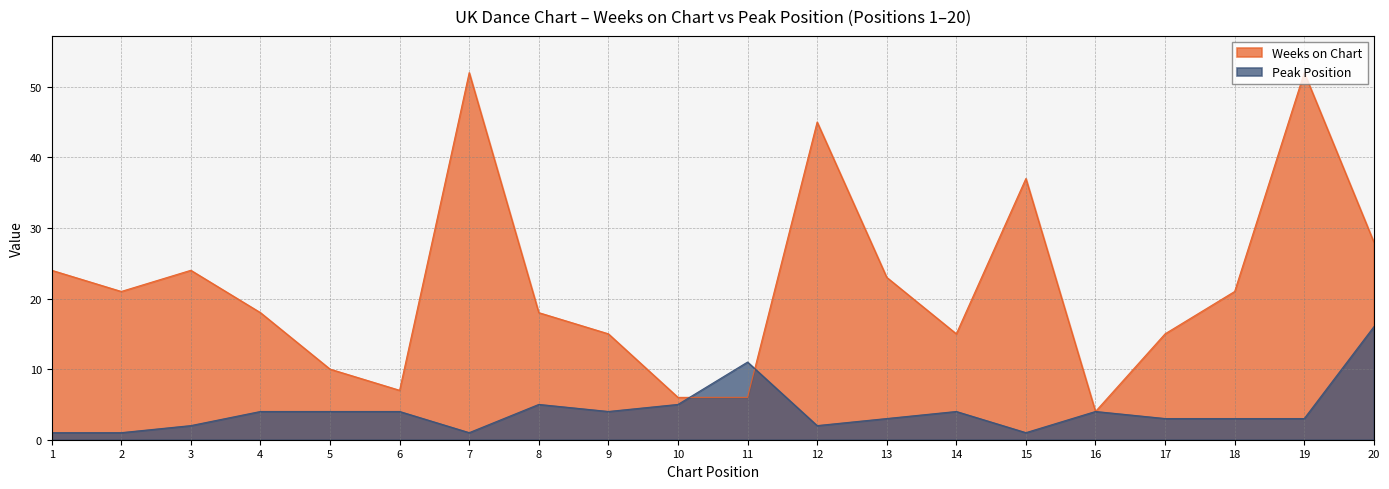

How many interior local valleys does the Weeks on Chart series have?

4